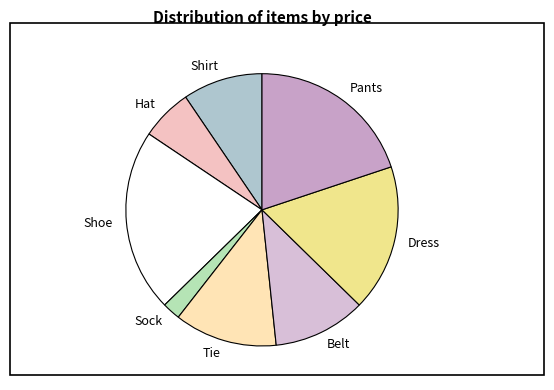

Approximately how many times larger is the value at Dress compared to Belt?

1.6